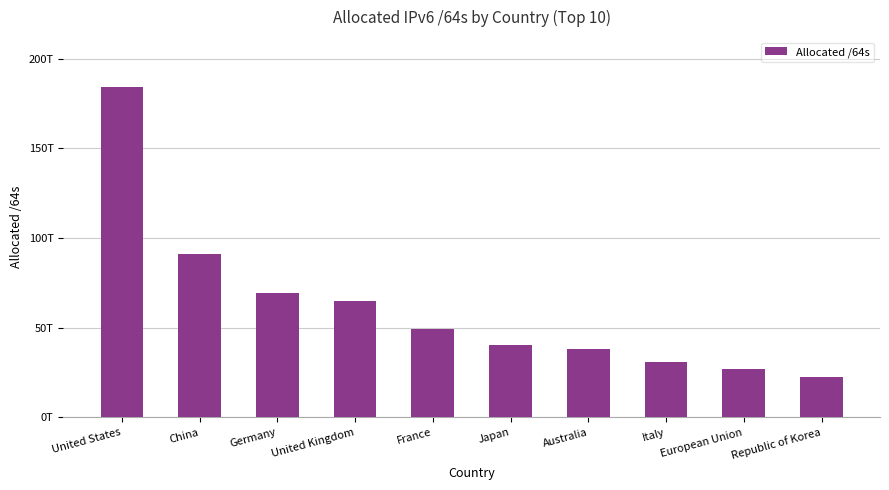

What is the difference between the maximum and minimum values?

161867855233023